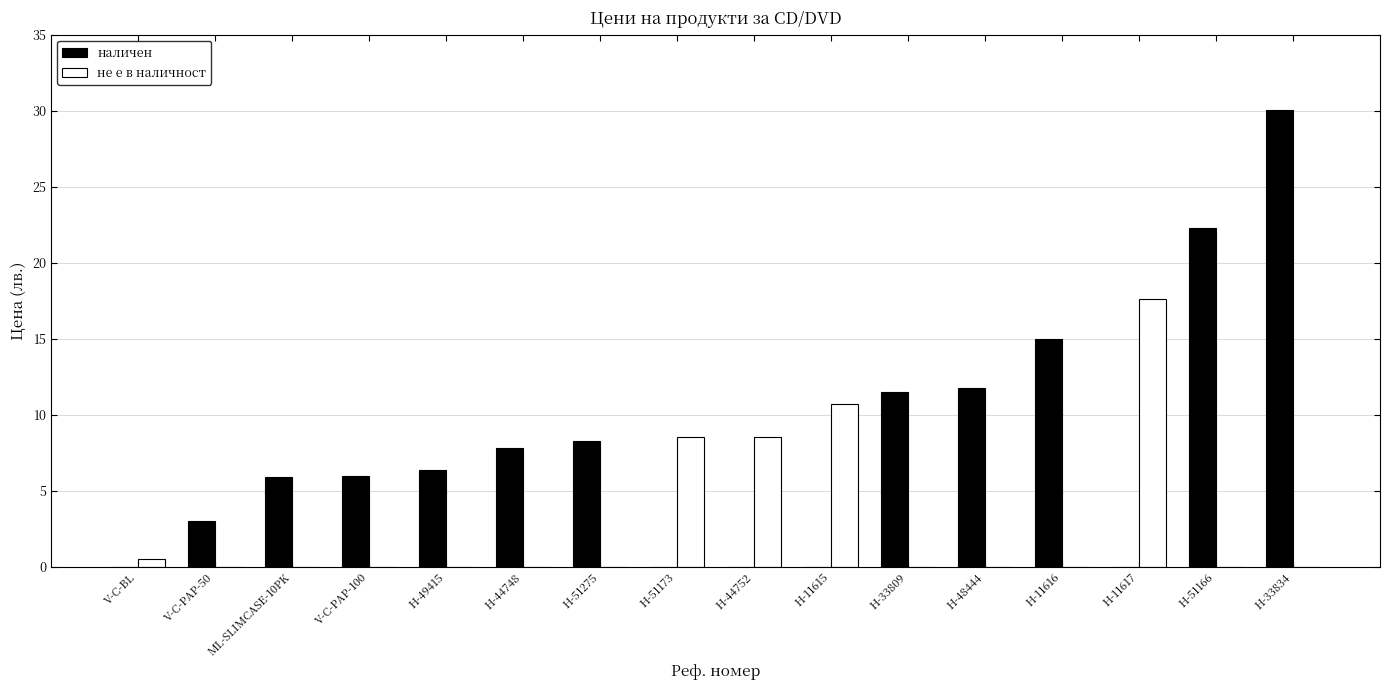

Which series has the widest spread of values?

наличен